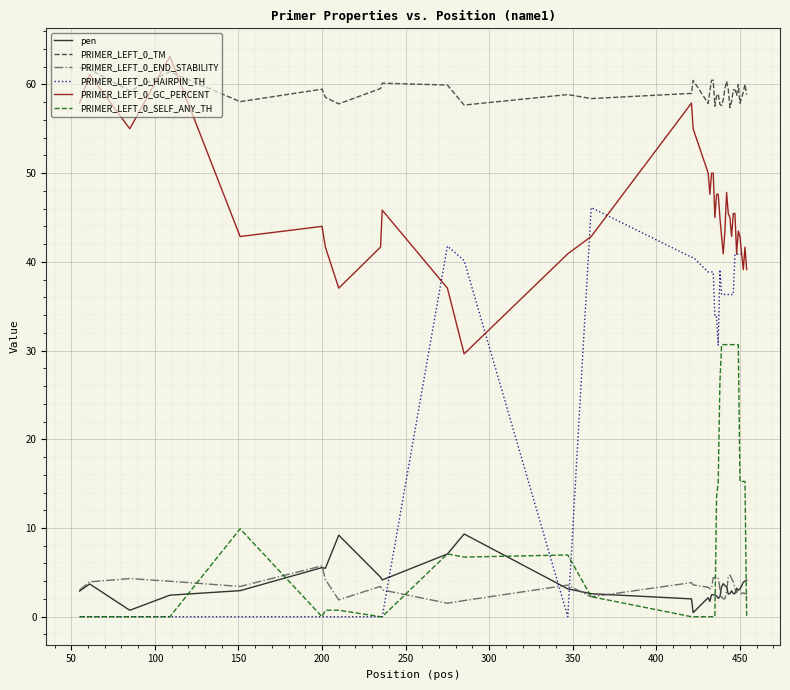

Which series has the widest spread of values?

PRIMER_LEFT_0_HAIRPIN_TH